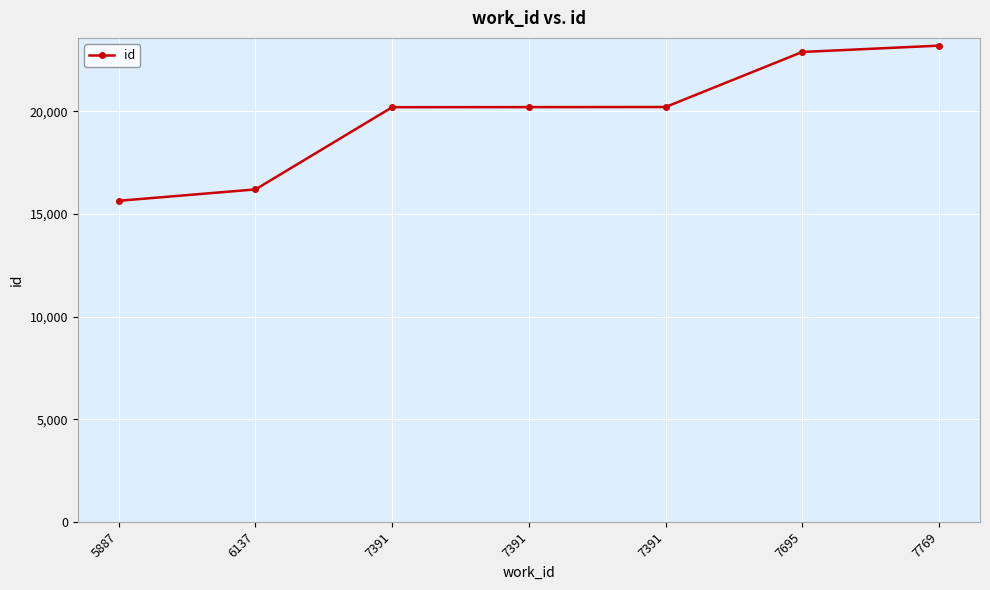

Where is the data nearest to the value 19414?

7391